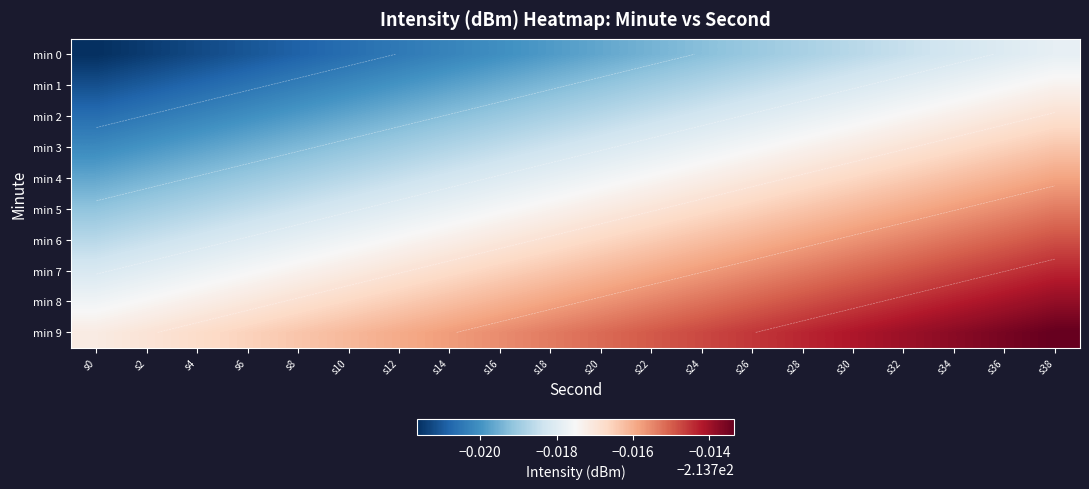

The min 2 series shows -132.2 at s22. True or false?

False